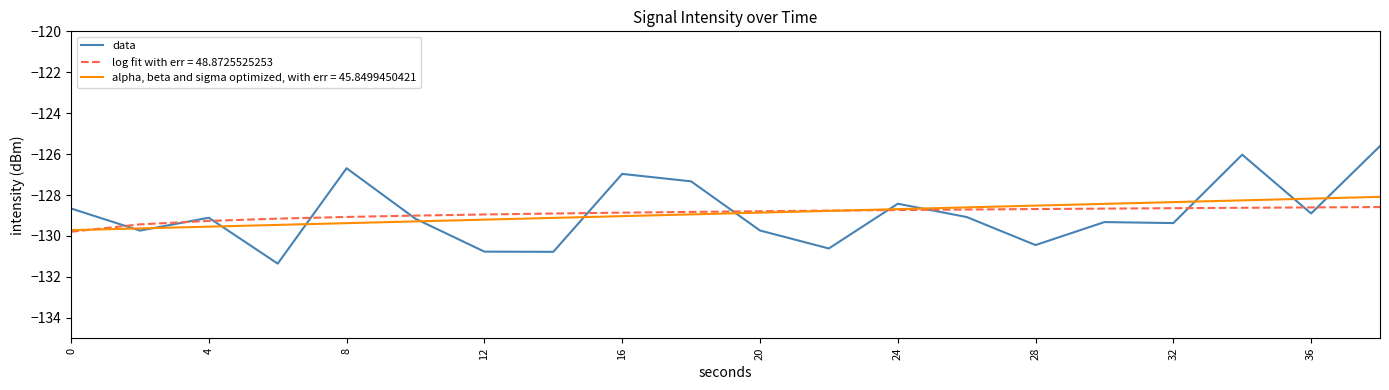

Rank the series by their maximum value, from highest to lowest.

data, alpha, beta and sigma optimized, with err = 45.8499450421, log fit with err = 48.8725525253